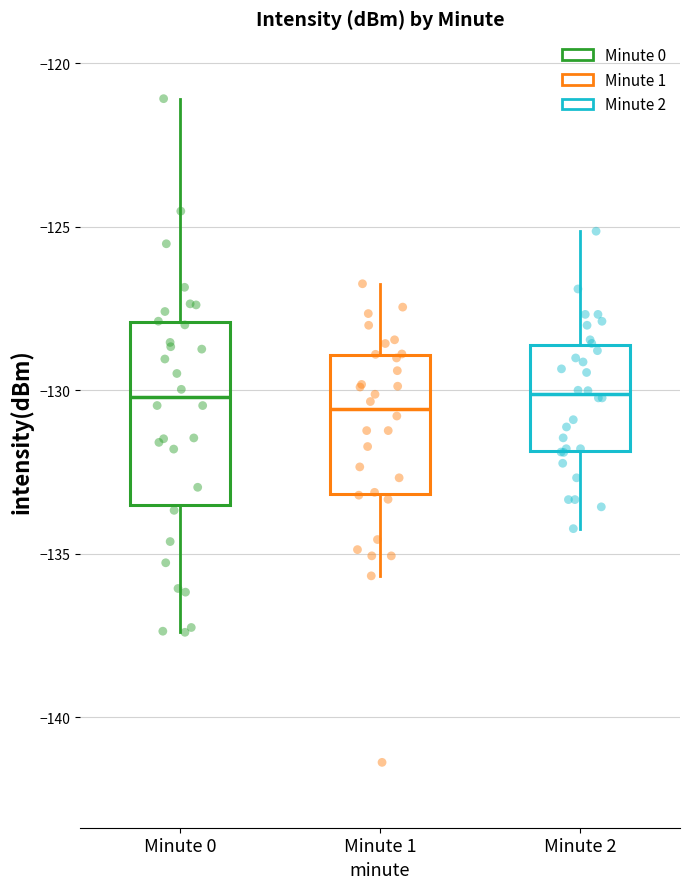

Where does the upper whisker of the box for Minute 0 end on the y-axis? The values are not printed on the chart, so give them approximately, as read against the axis.

-121.0